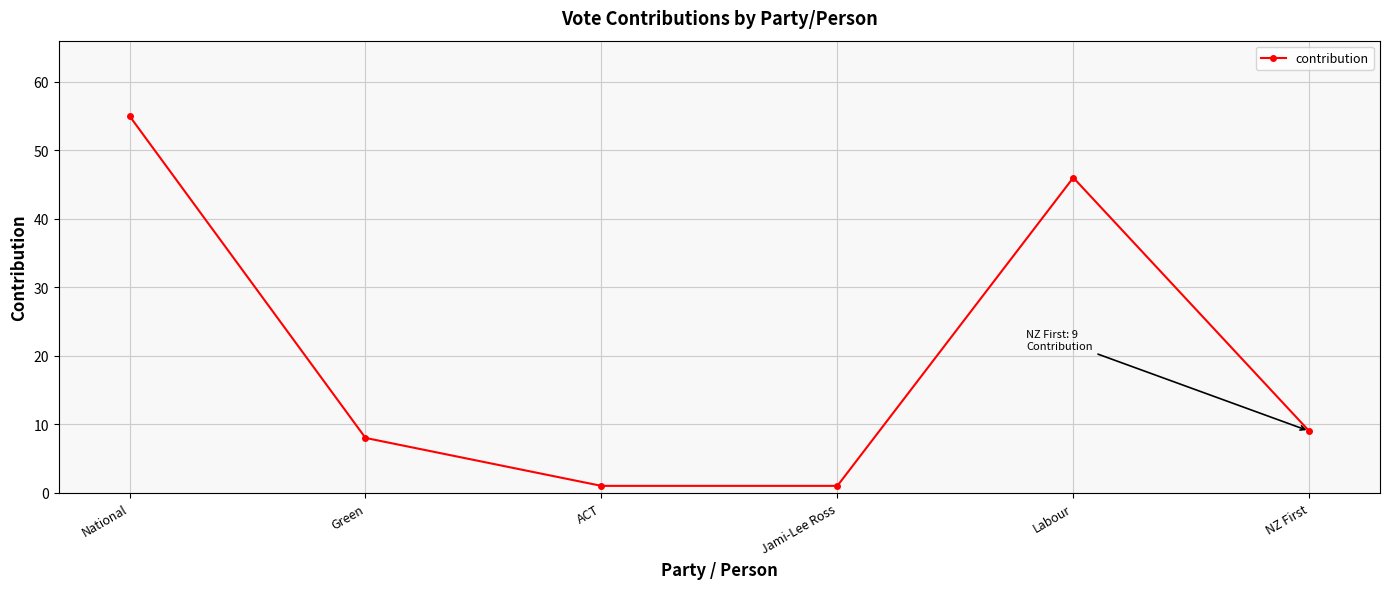

True or false: the data shows 1 at ACT.

True